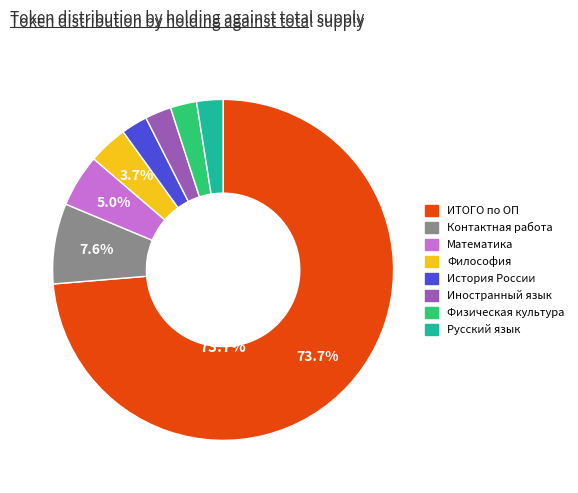

What percentage is the История России slice, to the nearest percent?

2%